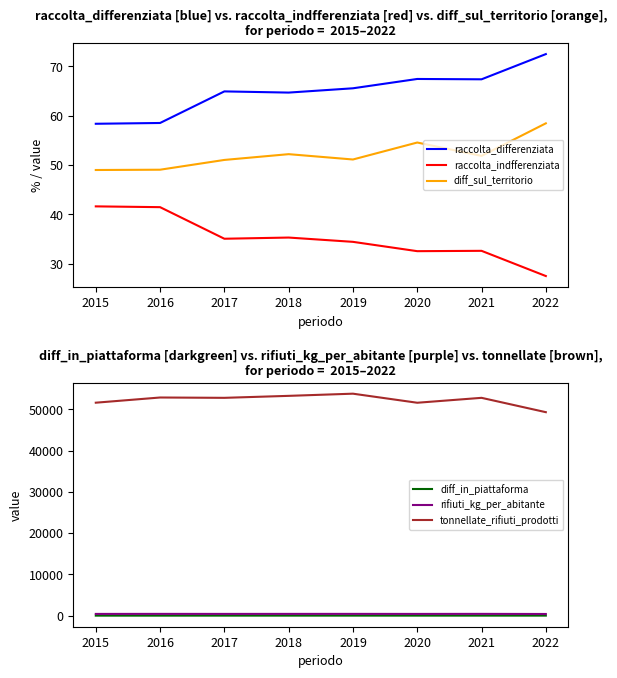

How many interior local valleys does the raccolta_indfferenziata series have?

2